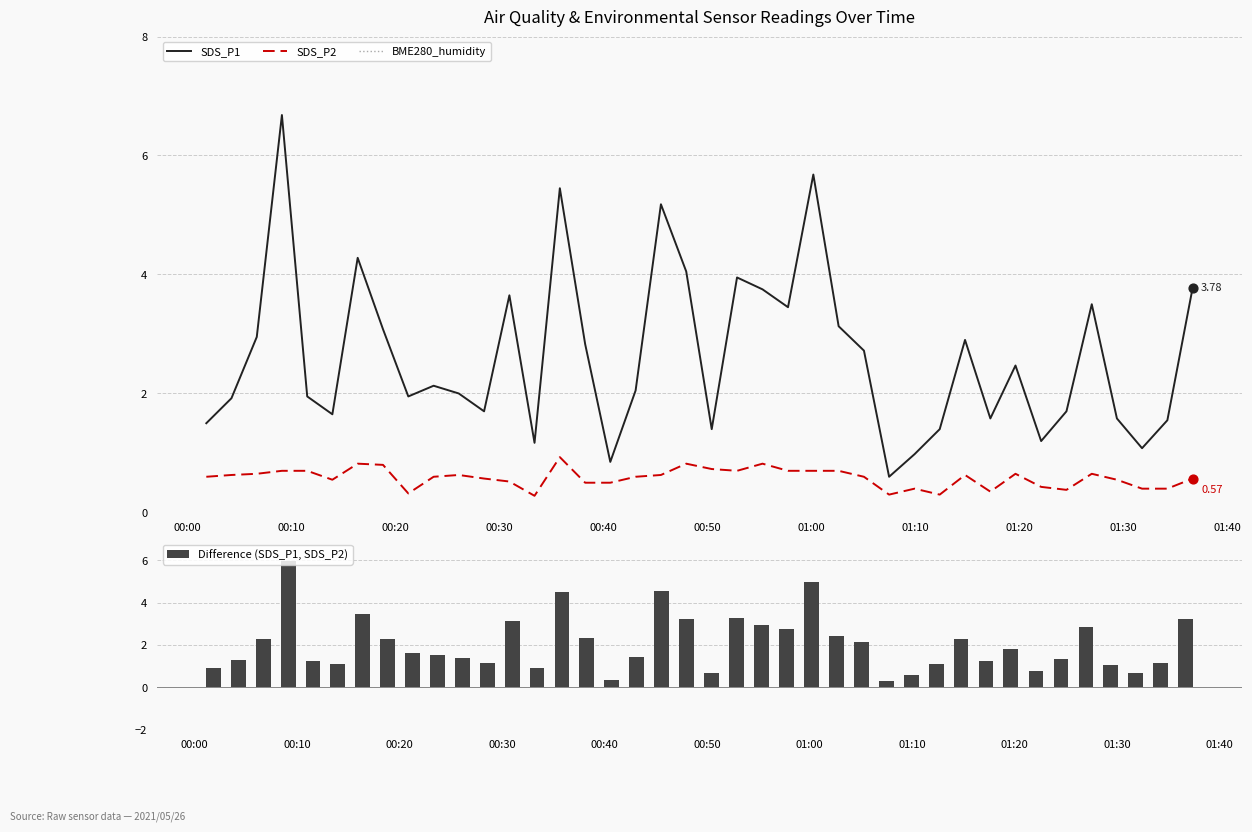

What are all the series names shown in the legend?

SDS_P1, SDS_P2, BME280_humidity, Difference (SDS_P1, SDS_P2)